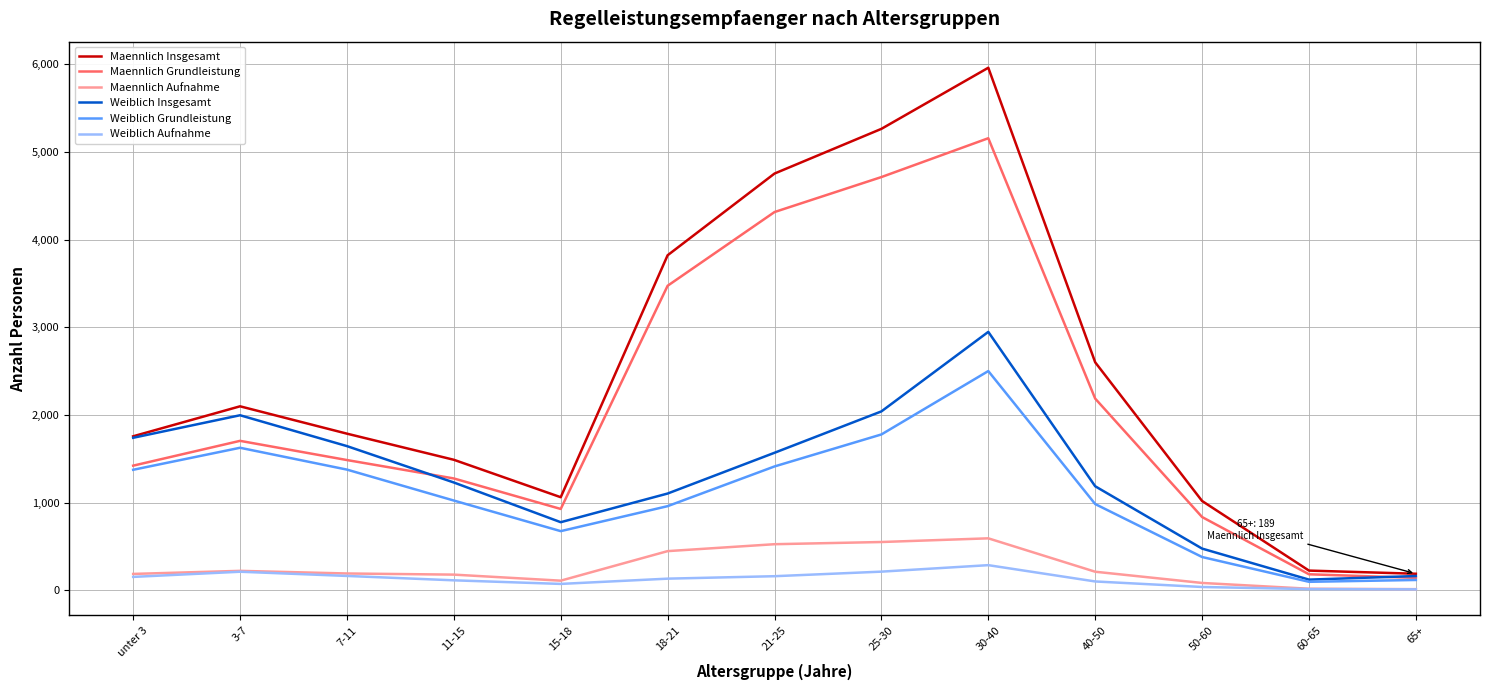

Between 18-21 and 65+, which series saw the biggest shift?

Maennlich Insgesamt